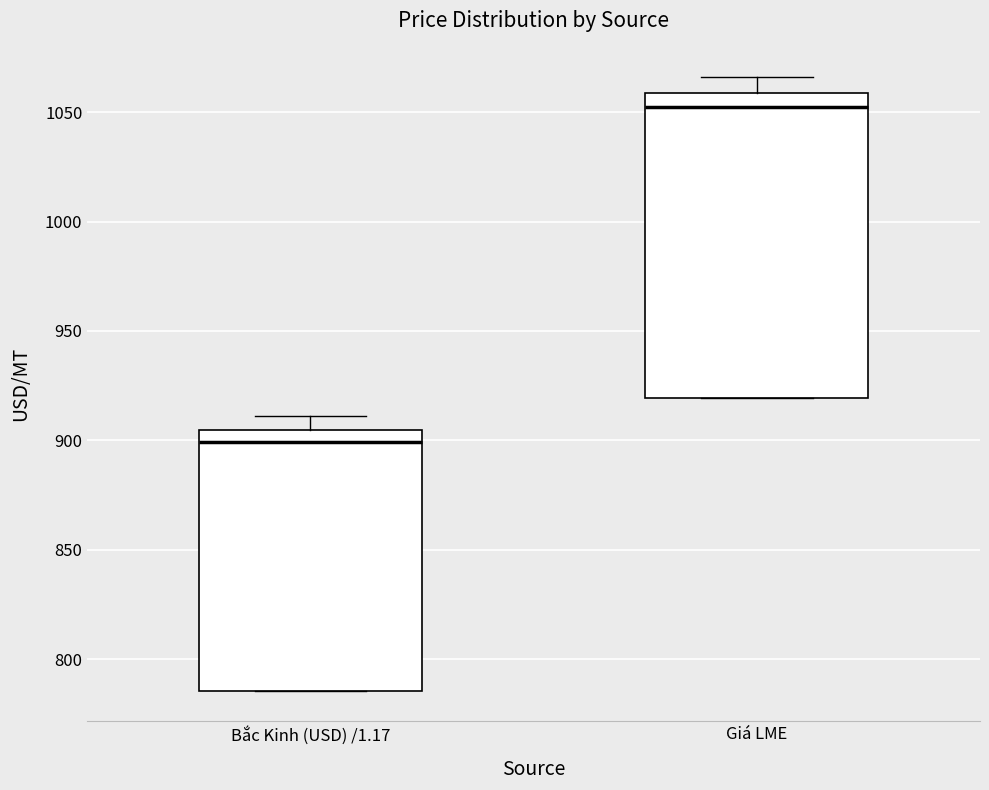

Which box has the lowest median line?

Bắc Kinh (USD) /1.17